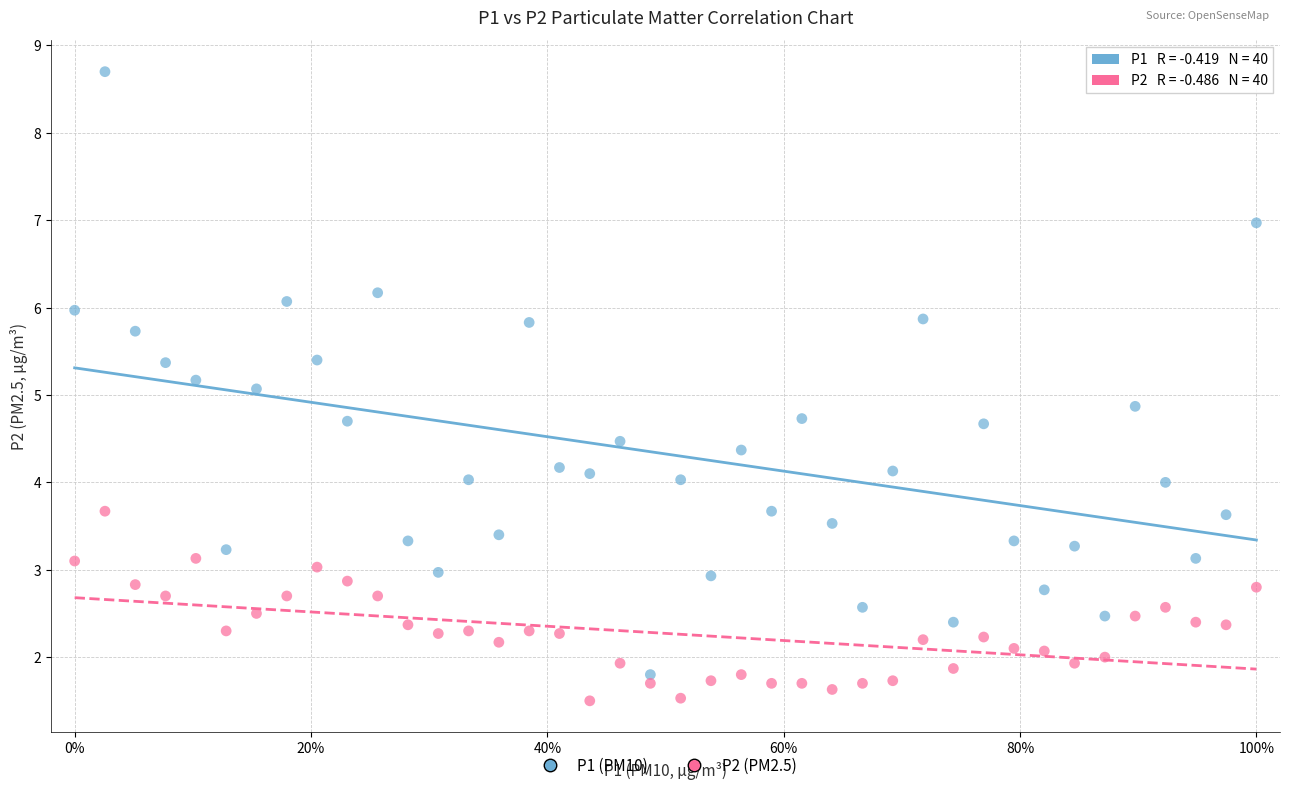

Which series contains the highest Y value?

P1 (PM10)